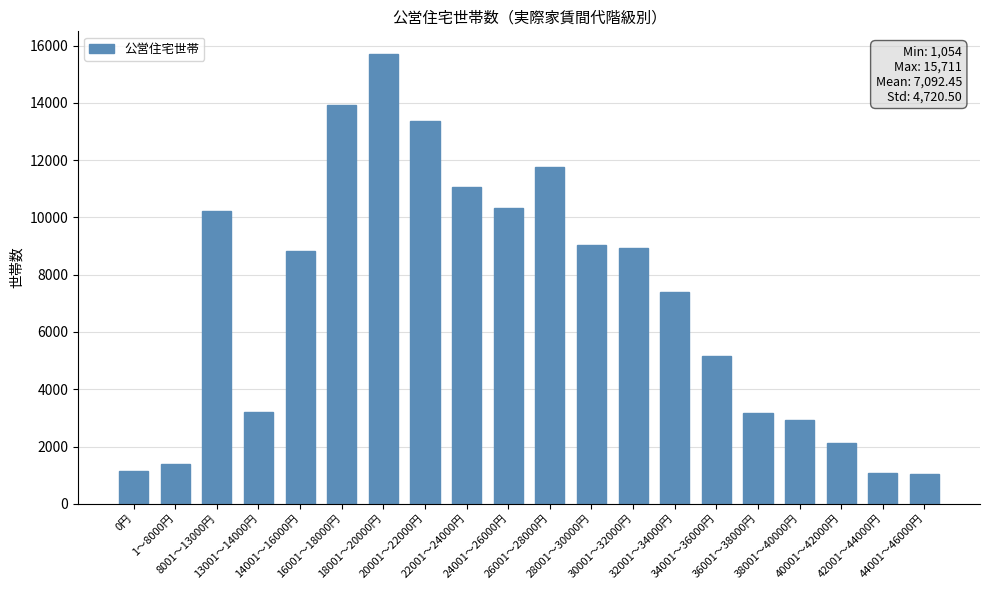

What is the sum of the values at 40001～42000円 and 14001～16000円?

10959